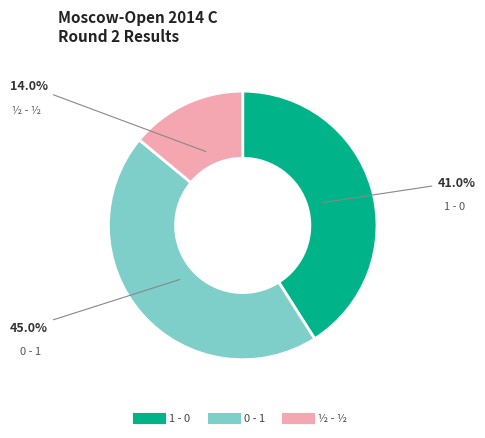

What is the largest slice in the pie chart?

0 - 1